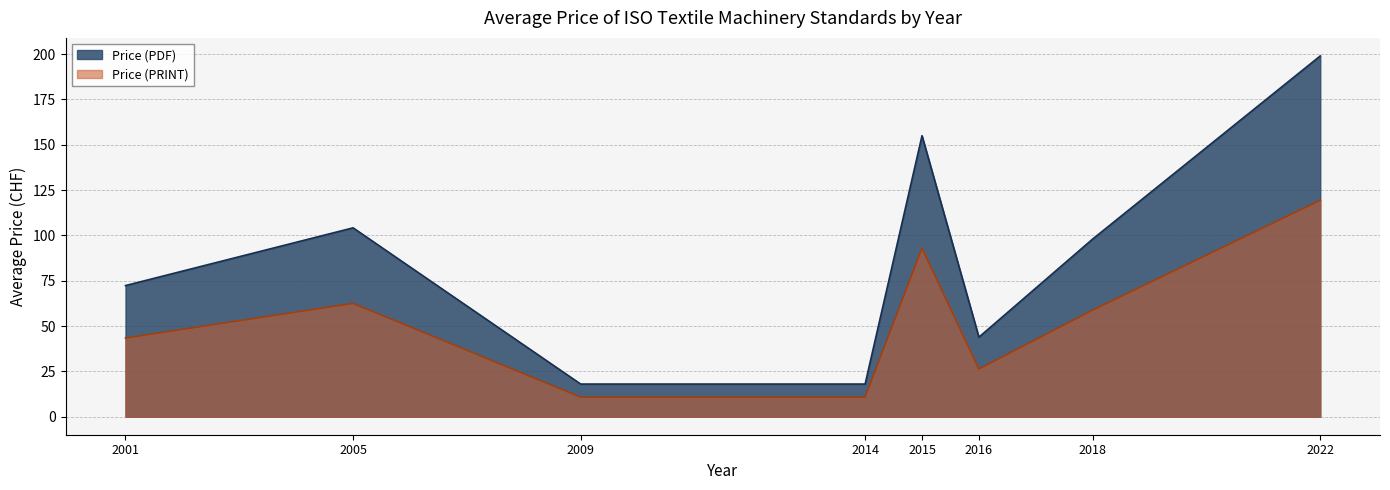

What is the average value of the Price (PDF) series?

88.5